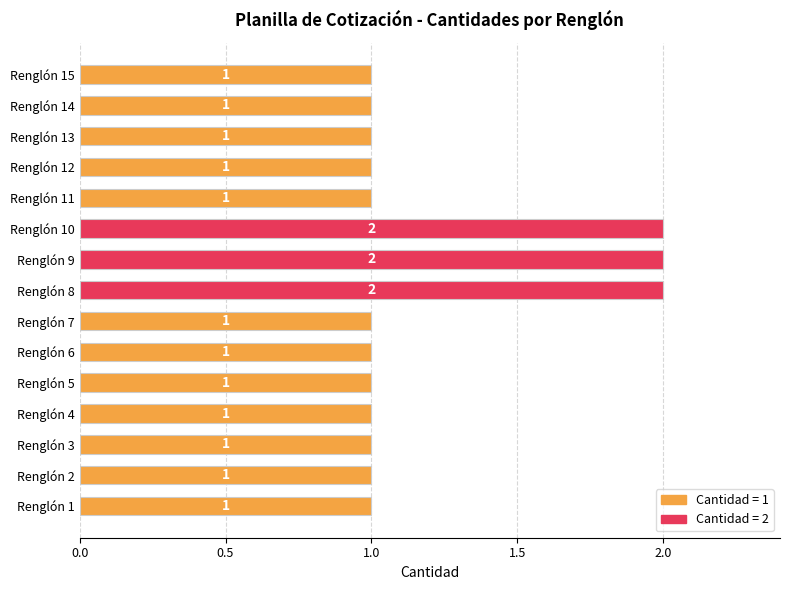

What is the maximum value shown in the chart?

2